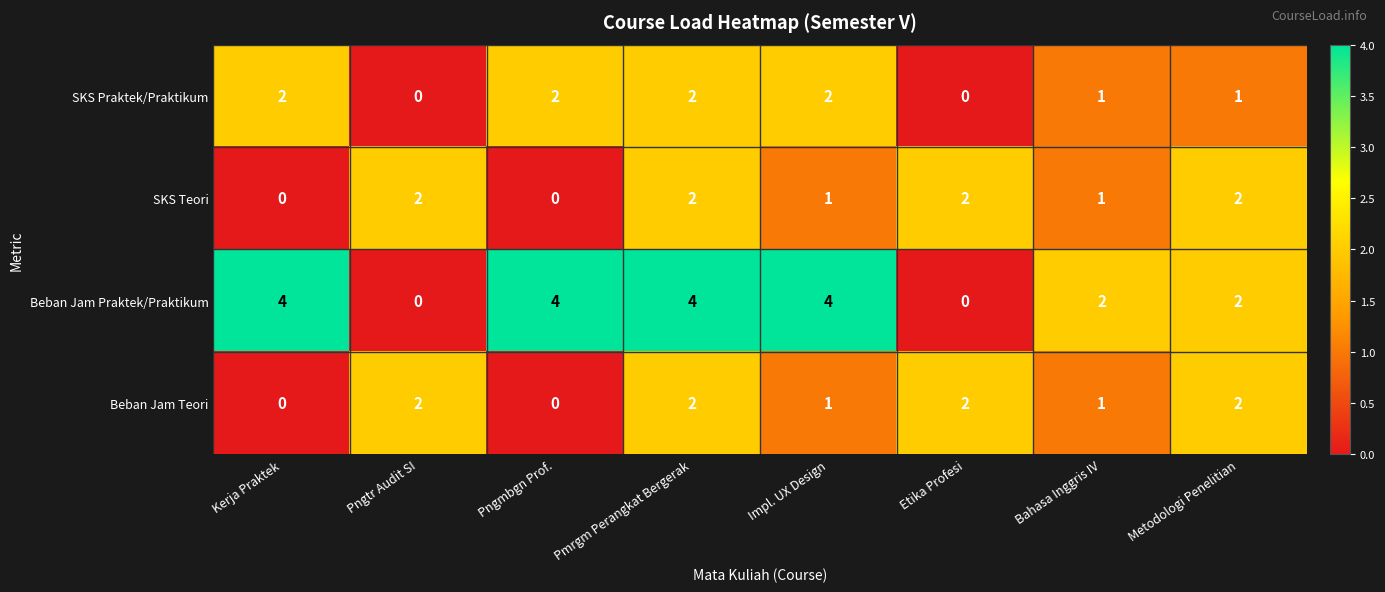

How many data points does each series have?

8